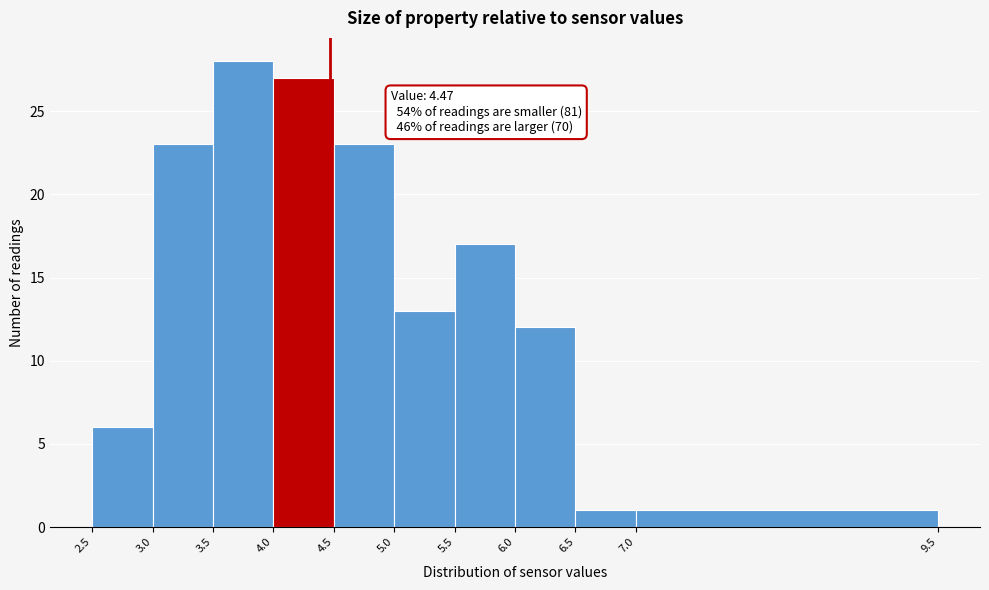

Which range on the x-axis has the tallest bar?

3.5 to 4.0